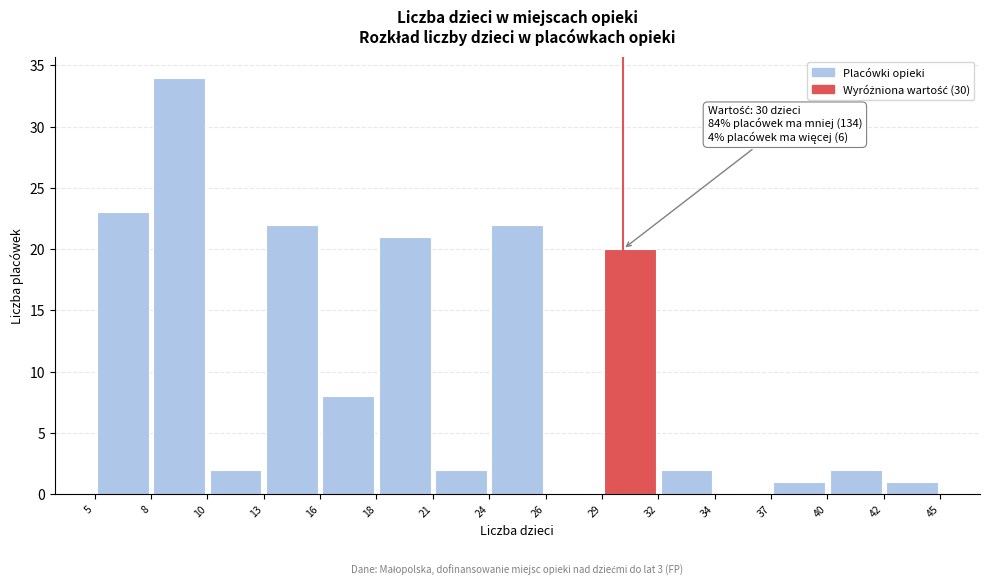

Which range on the x-axis has the tallest bar?

8 to 10